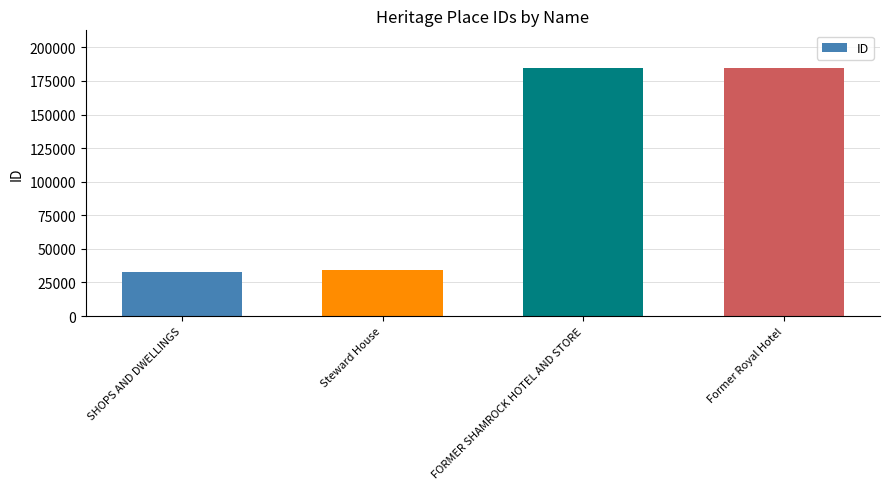

Where is the data nearest to the value 109014?

Steward House